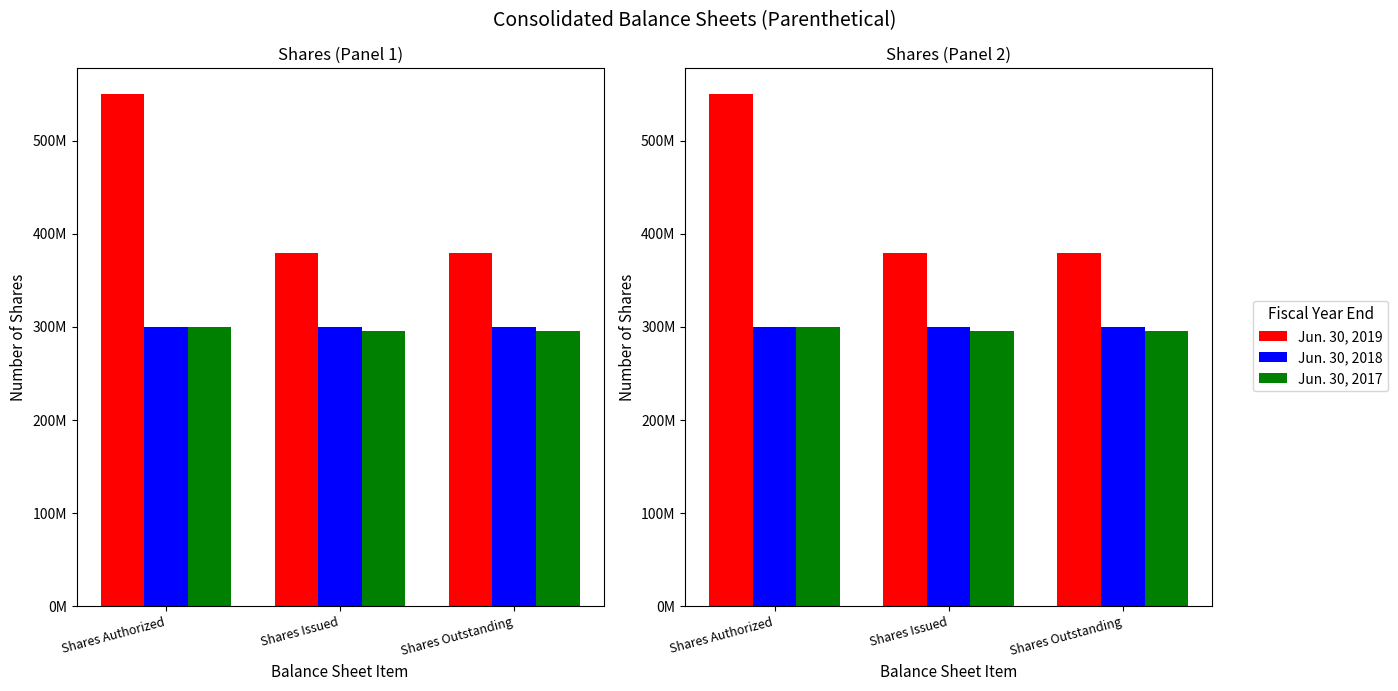

Which series changed the most between Shares Authorized and Shares Issued?

Jun. 30, 2019